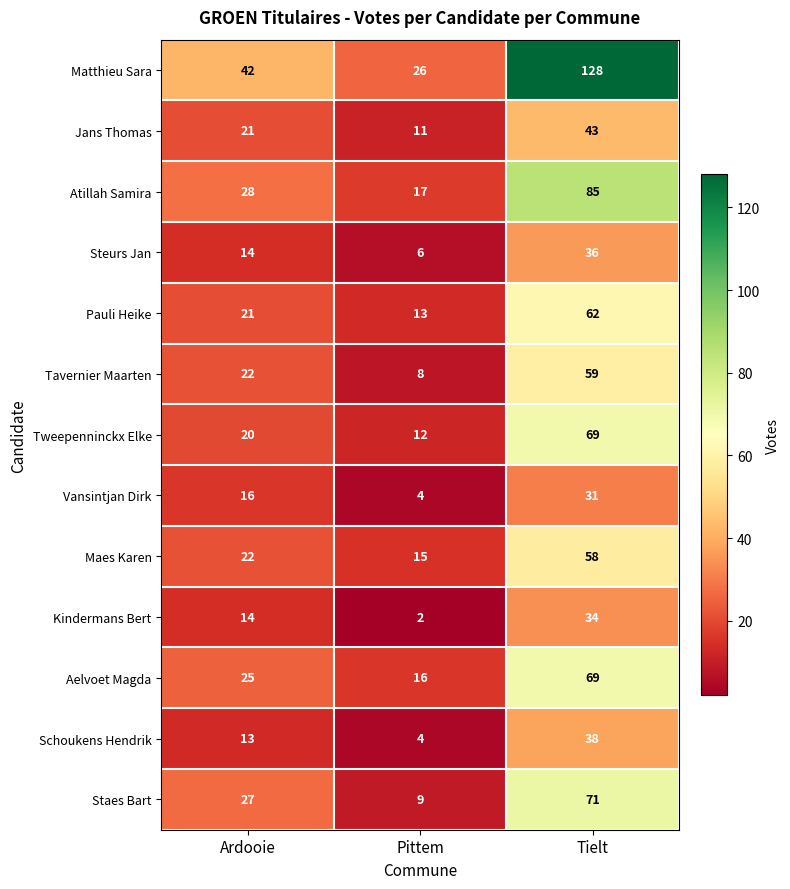

How many values in the Tweepenninckx Elke series are below 20?

1